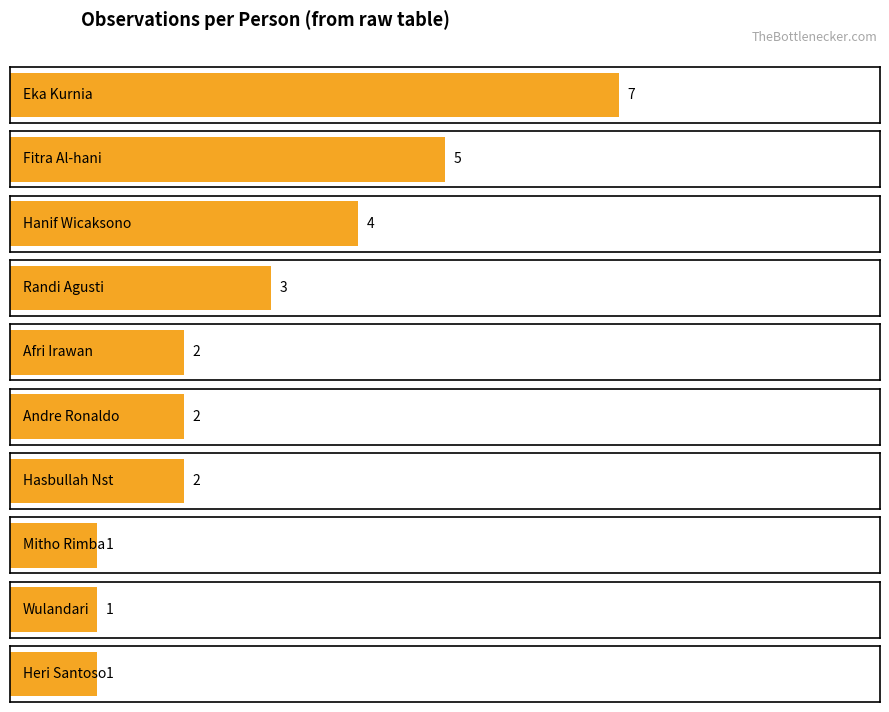

How many values are below 2?

3